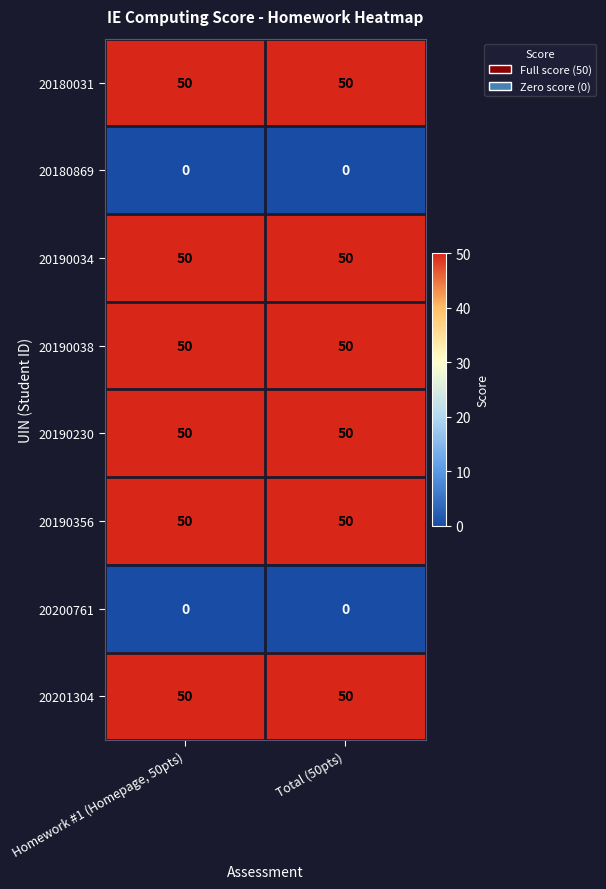

Reading left to right, list all the values displayed in this chart.

20180031: 50	50
20180869: 0	0
20190034: 50	50
20190038: 50	50
20190230: 50	50
20190356: 50	50
20200761: 0	0
20201304: 50	50